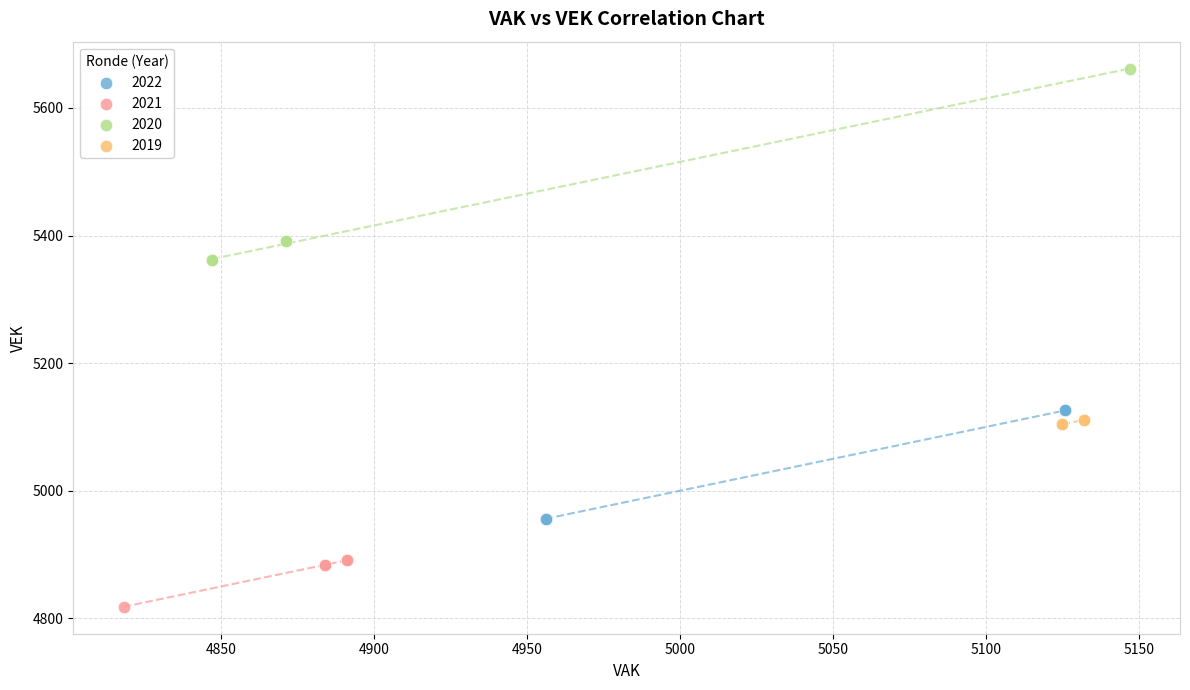

Which series has the widest spread of Y values?

2020